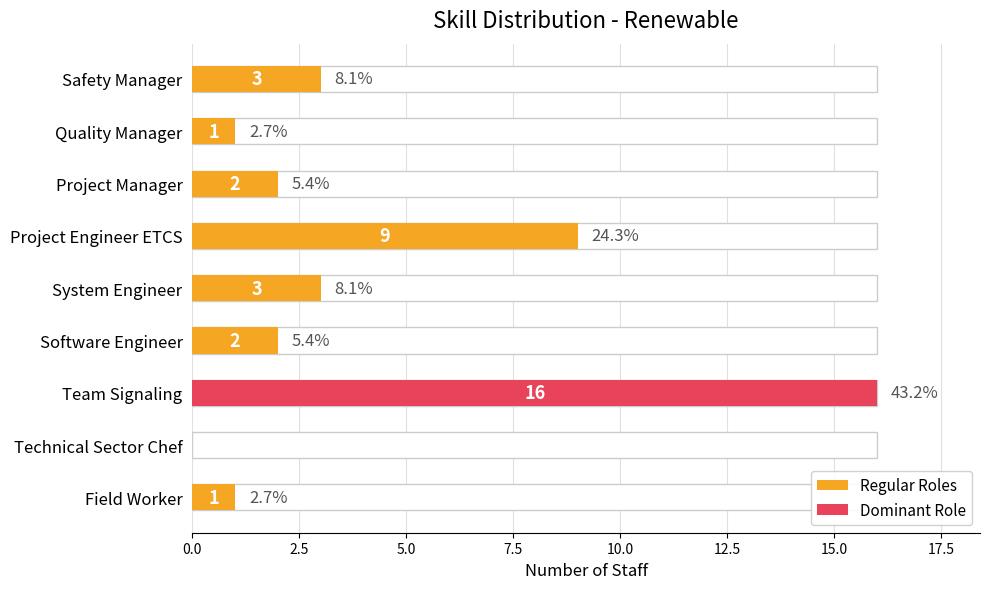

What is the sum of all values?

37